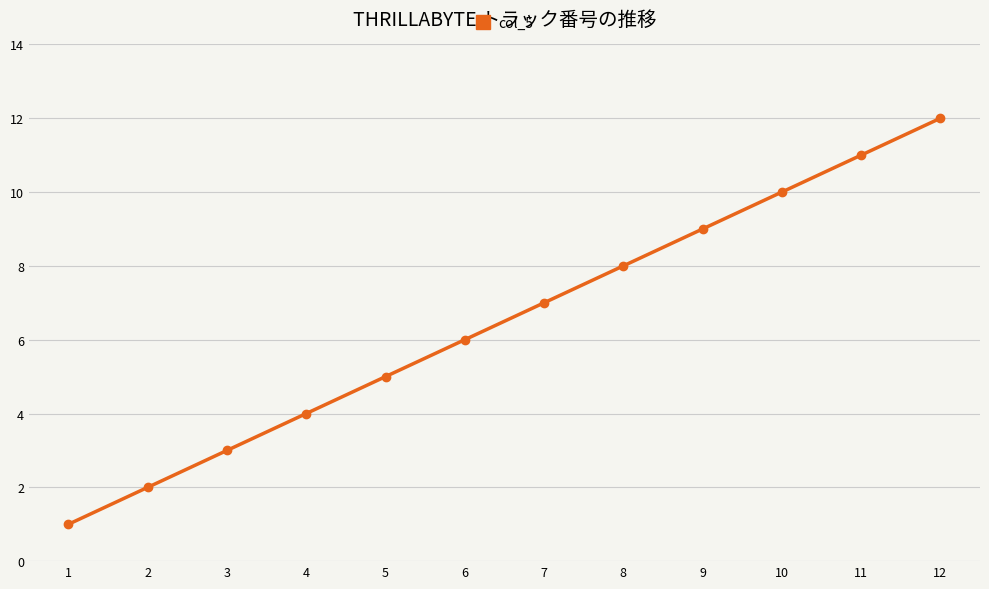

Rank the categories by value from lowest to highest.

1, 2, 3, 4, 5, 6, 7, 8, 9, 10, 11, 12